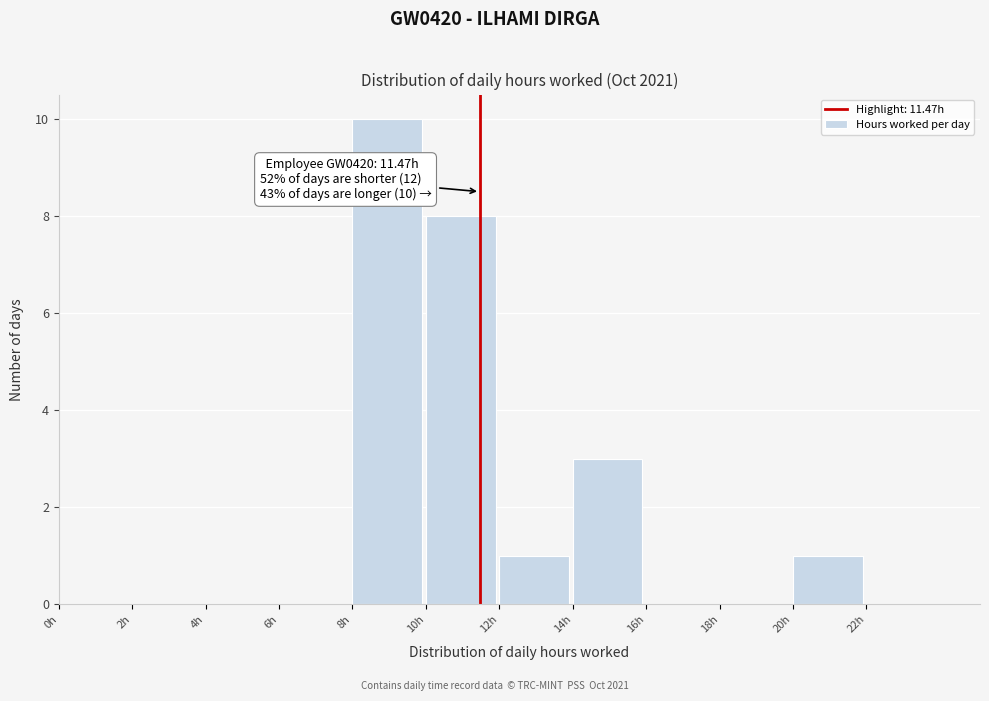

Over which range of the x-axis is the bar tallest?

8 to 10